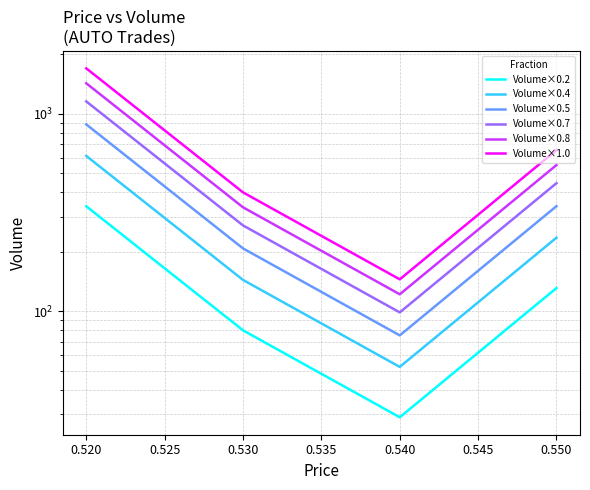

Rank the series by their maximum value, from lowest to highest.

Volume×0.2, Volume×0.4, Volume×0.5, Volume×0.7, Volume×0.8, Volume×1.0